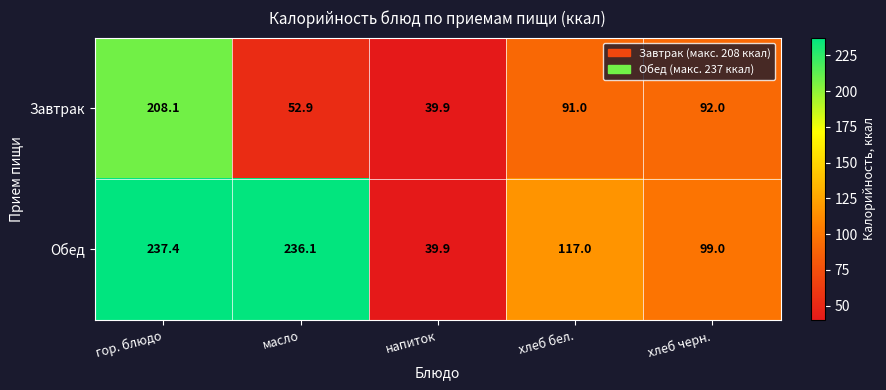

How many series are shown in this chart?

2